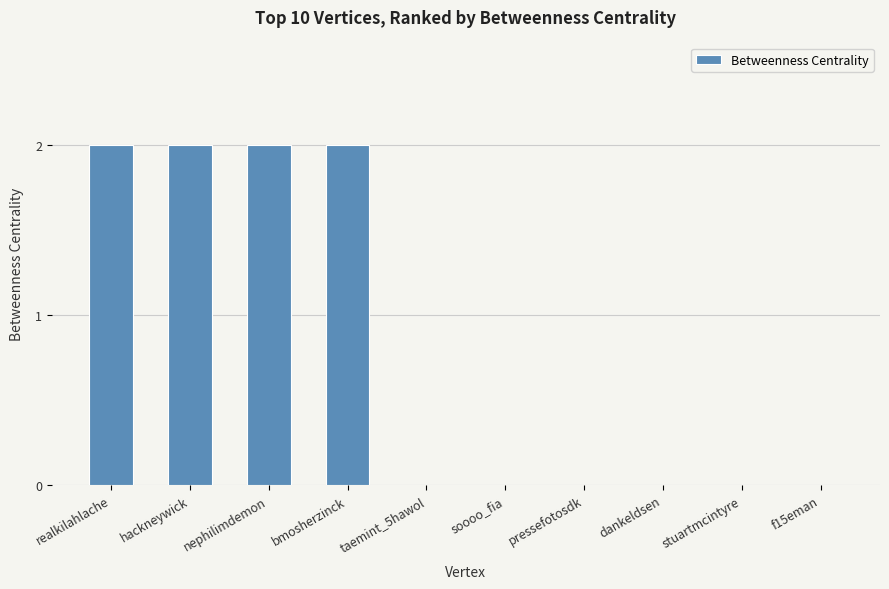

Reading left to right, what are all the values shown in this chart?

2	2	2	2	0	0	0	0	0	0